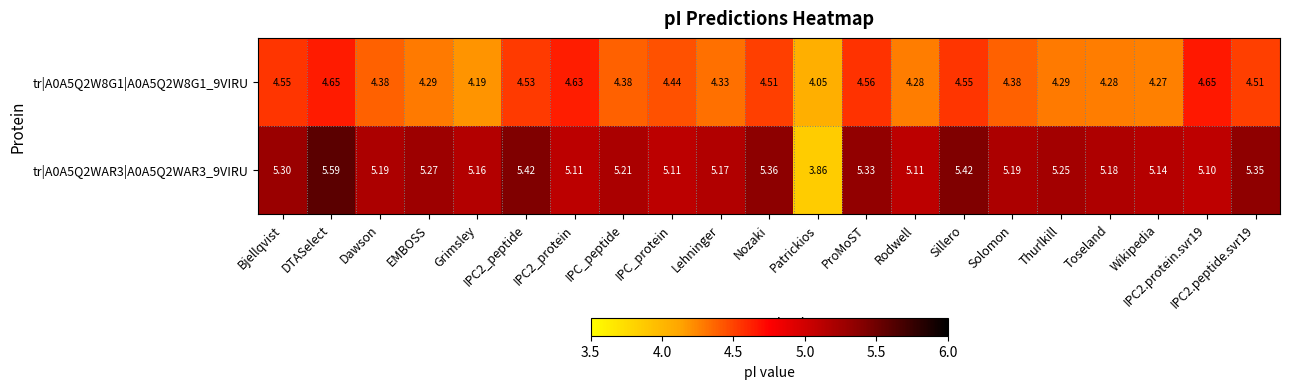

At which category does the chart reach its minimum across all series?

Patrickios